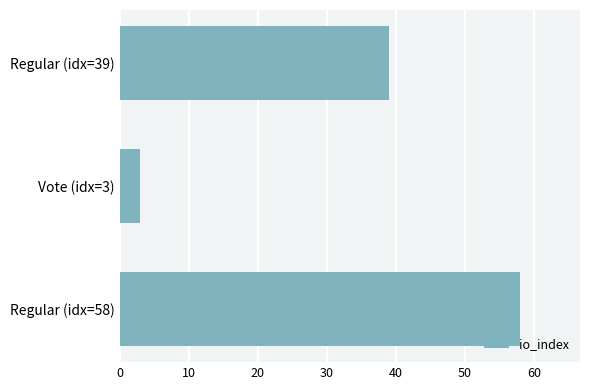

Does the chart contain any negative values?

No